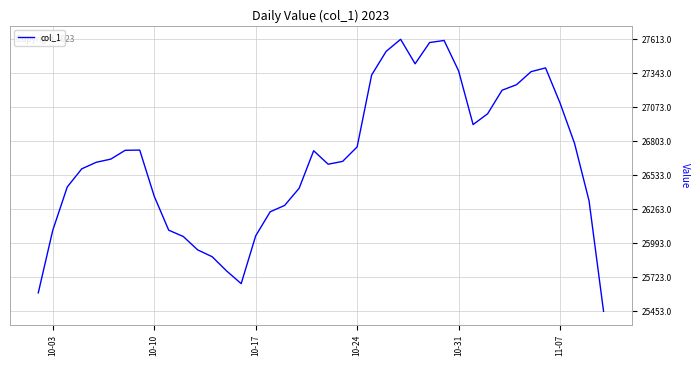

What is the difference between the maximum and minimum values?

2160.0